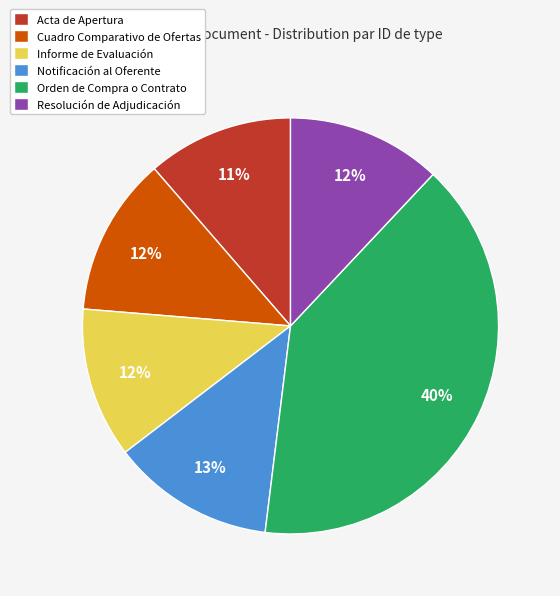

To the nearest percent, what is the difference between the largest and smallest slice percentages?

29%